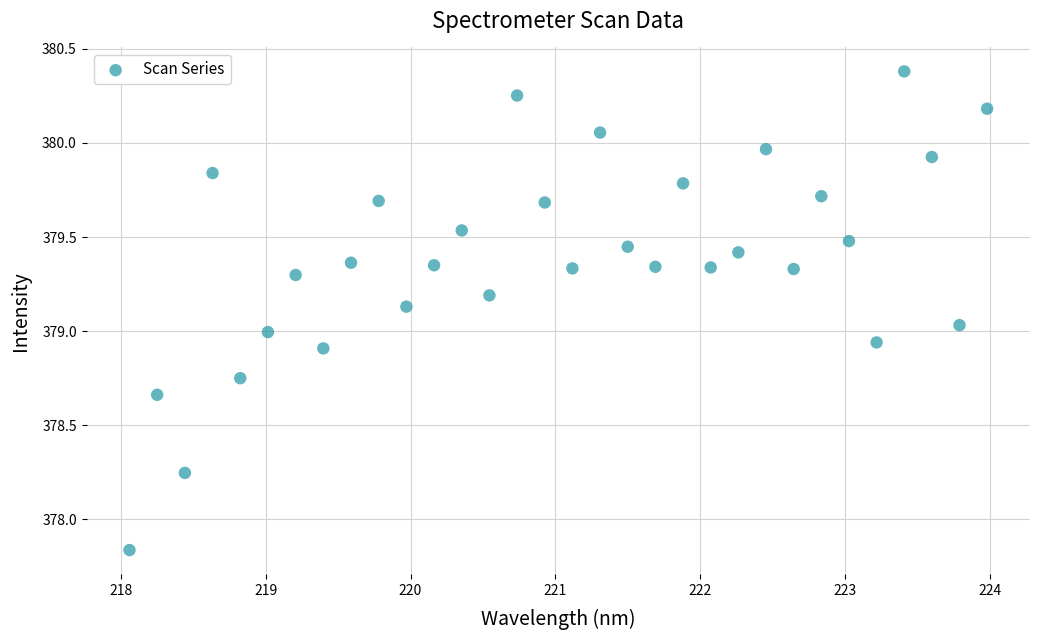

What is the range of Y values (max minus min)?

2.5